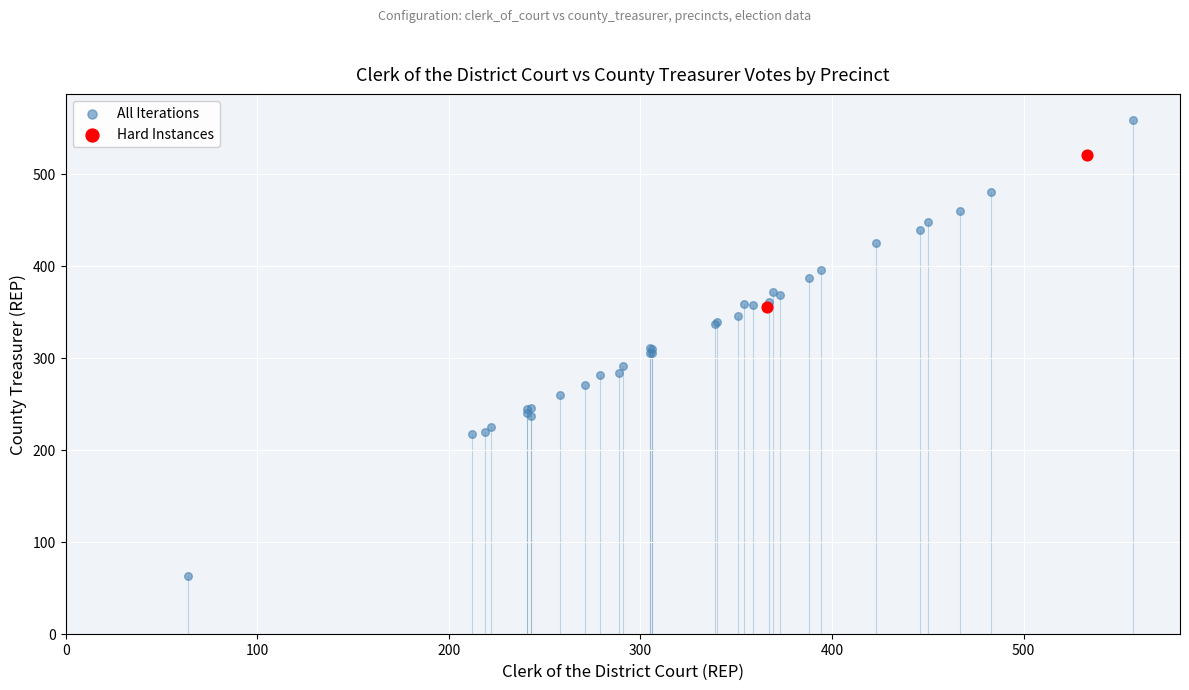

Which series has the widest spread of Y values?

All Iterations